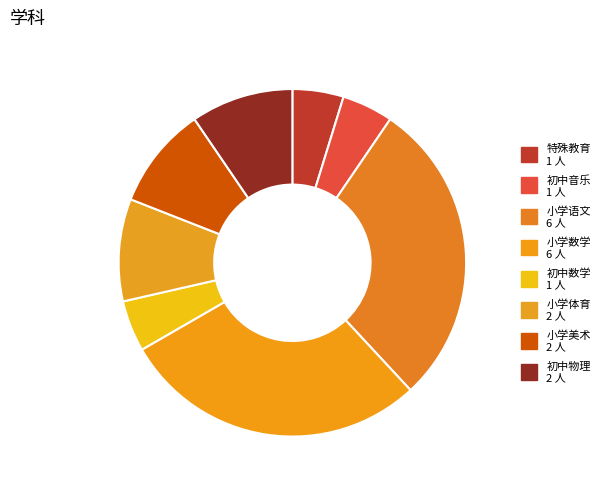

Is 初中物理 the majority of the pie?

No